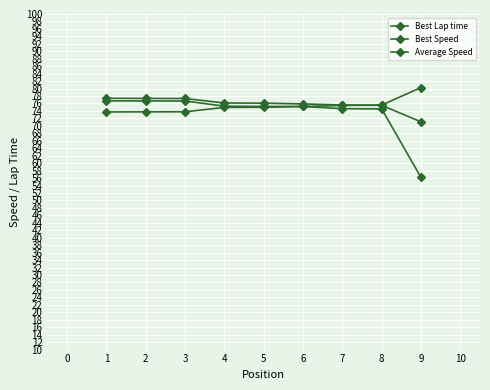

Count the number of categories in the chart.

9